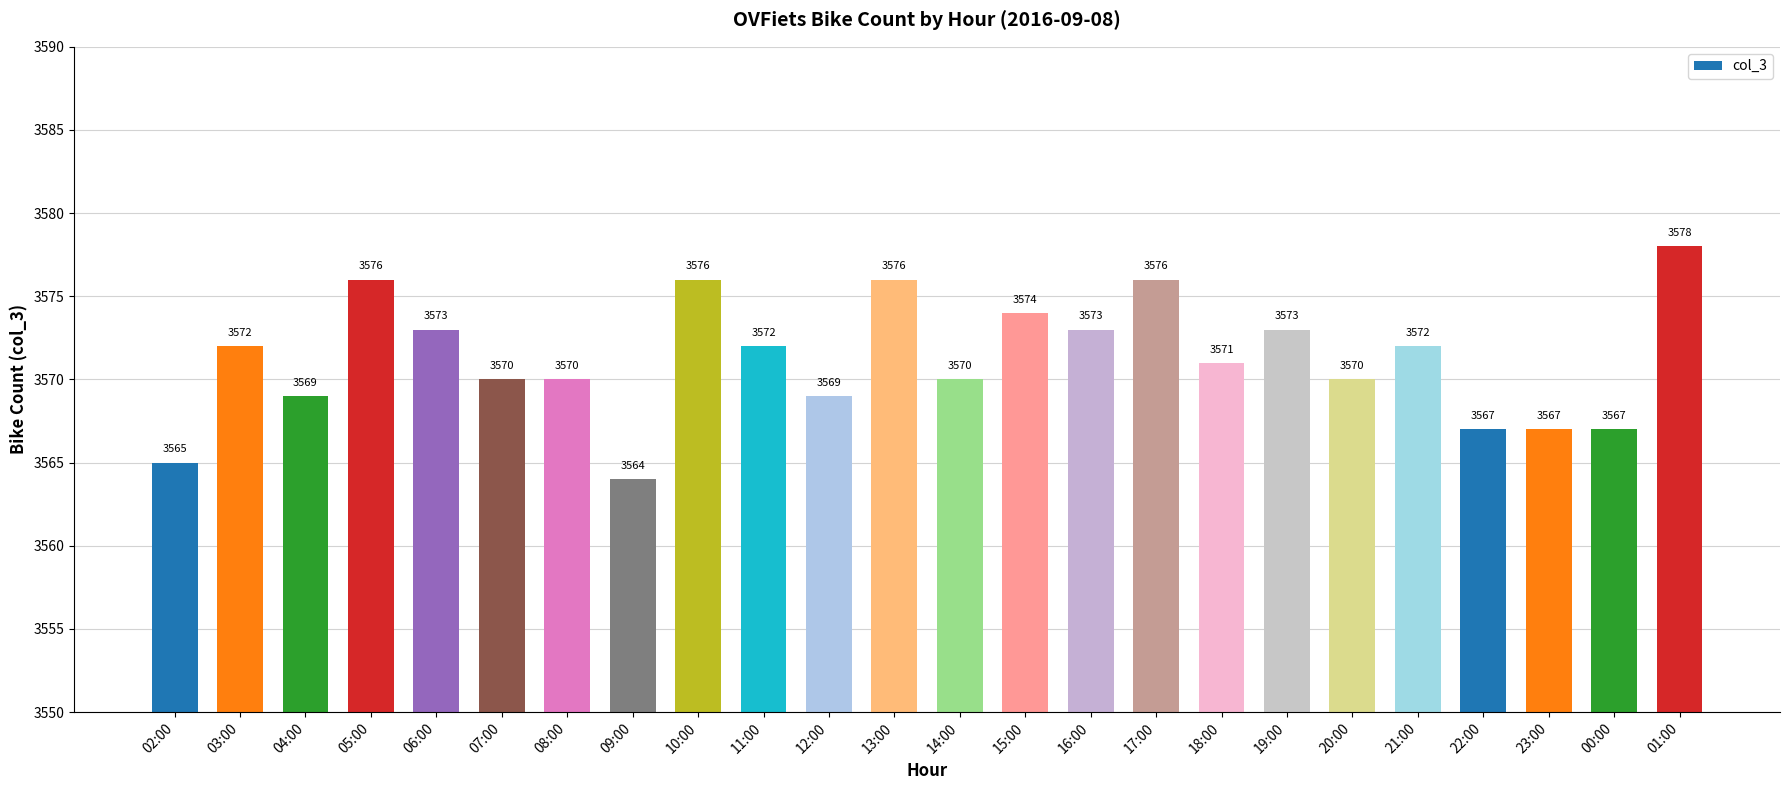

How many series are shown in this chart?

1